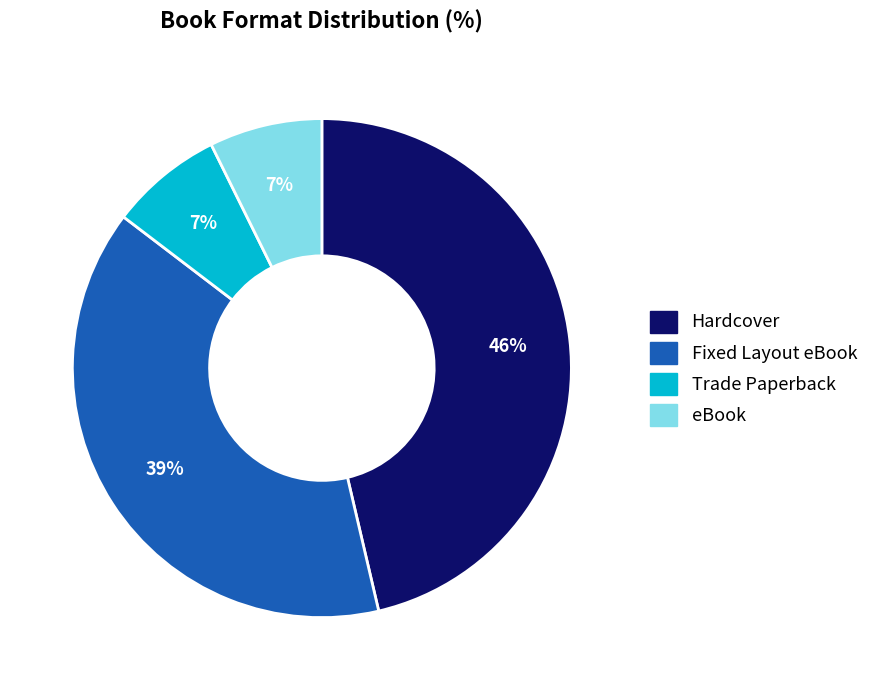

To the nearest percent, what percentage of the pie is Trade Paperback?

7%